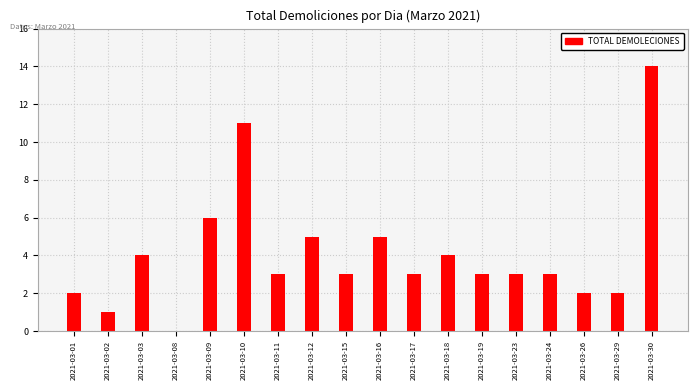

Reading left to right, transcribe all the data shown in this chart.

2021-03-01=2	2021-03-02=1	2021-03-03=4	2021-03-08=0	2021-03-09=6	2021-03-10=11	2021-03-11=3	2021-03-12=5	2021-03-15=3	2021-03-16=5	2021-03-17=3	2021-03-18=4	2021-03-19=3	2021-03-23=3	2021-03-24=3	2021-03-26=2	2021-03-29=2	2021-03-30=14